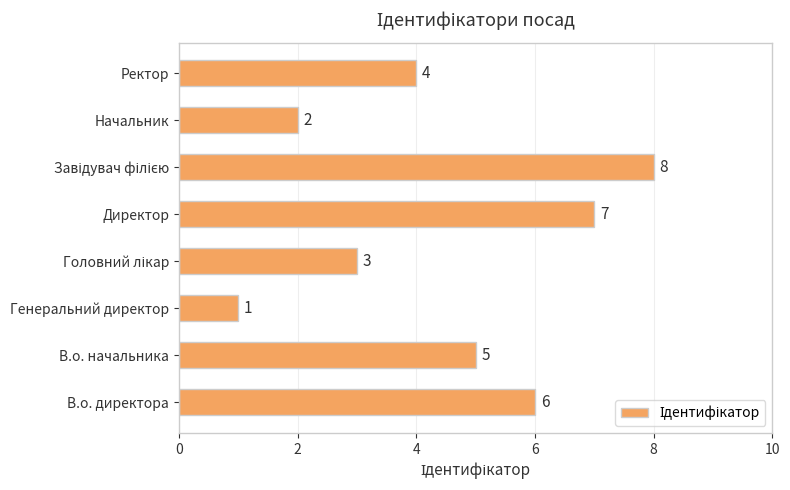

What is the difference between the maximum and minimum values?

7